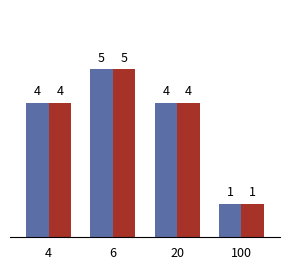

Which label corresponds to the largest value in the chart?

6